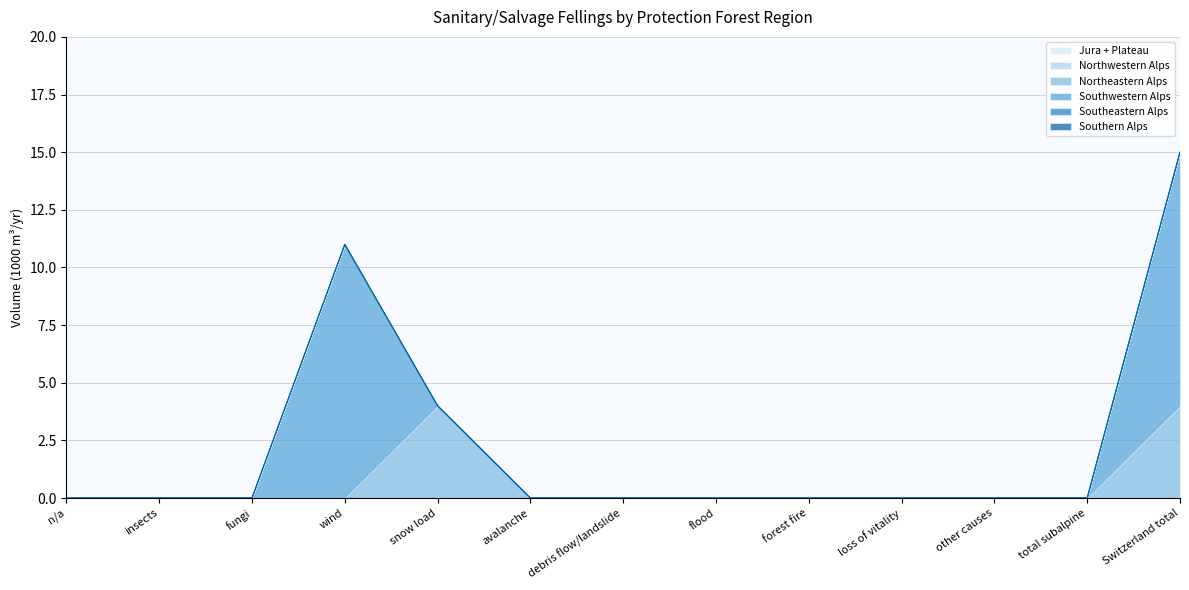

True or false: Northwestern Alps has more than 0 interior local peaks.

False